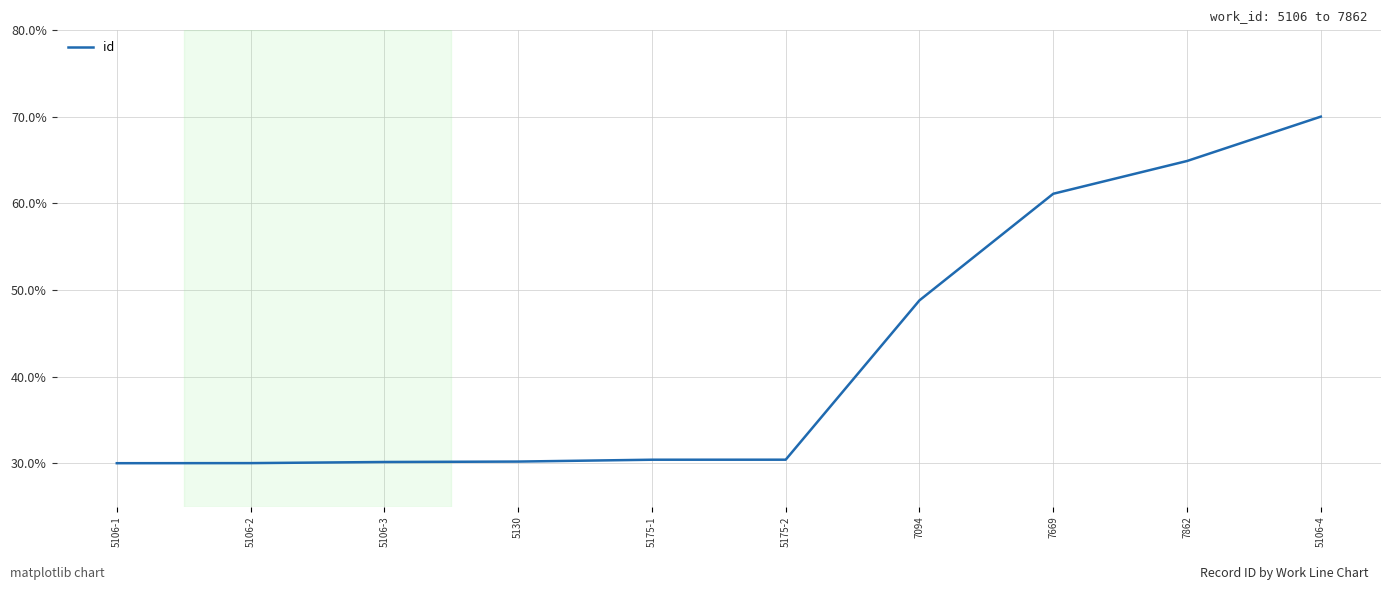

What position from the right is 5106-3?

8